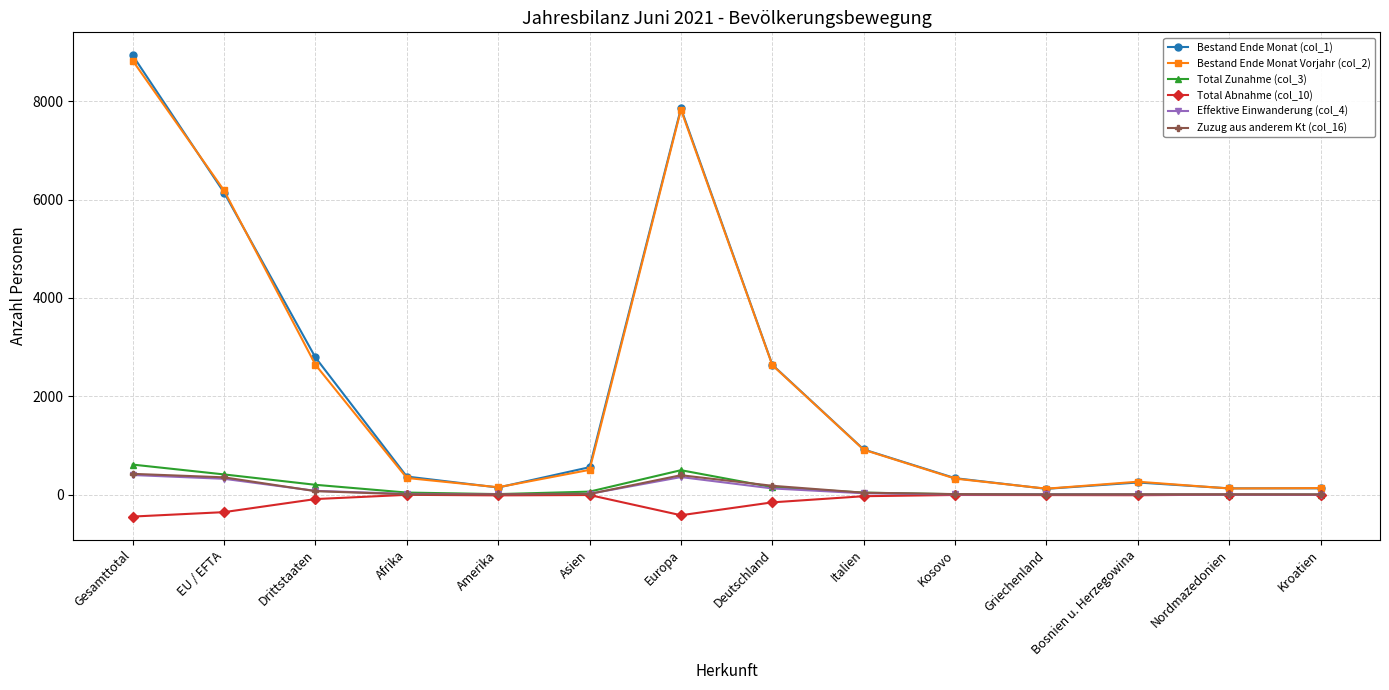

True or false: Bestand Ende Monat (col_1) and Effektive Einwanderung (col_4) cross at least once.

False